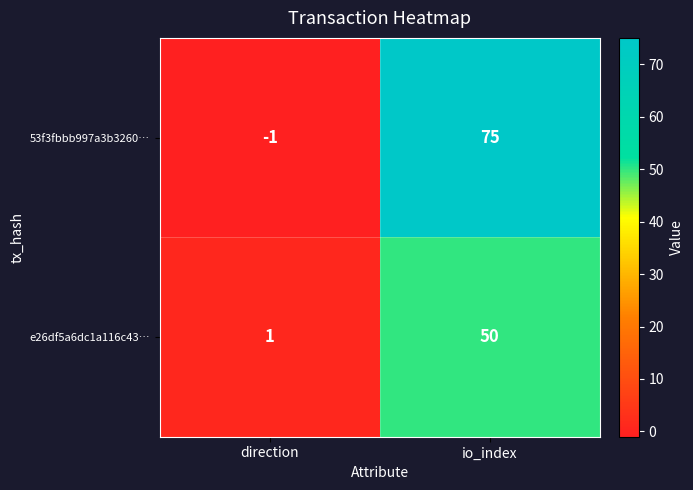

How many distinct data groups are displayed?

2